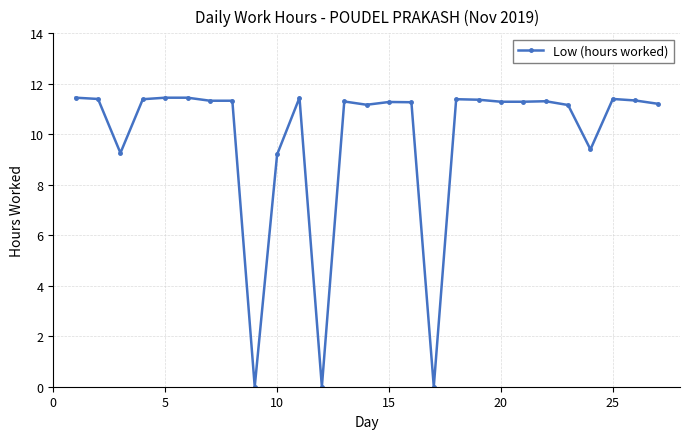

Count the number of values greater than 11.

21